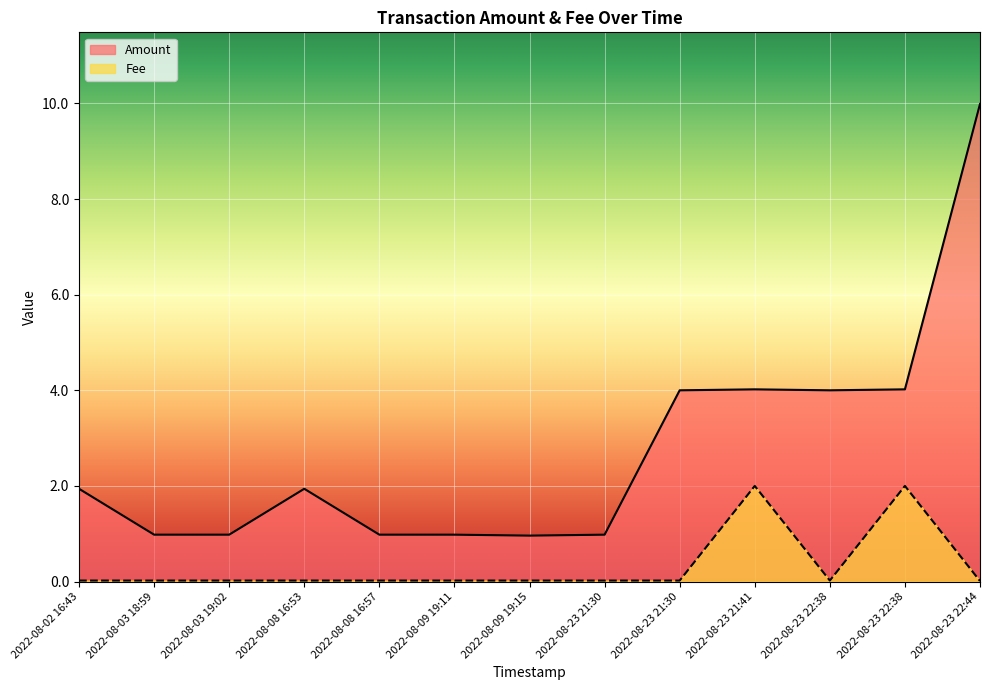

What are all the series names shown in the legend?

Amount, Fee